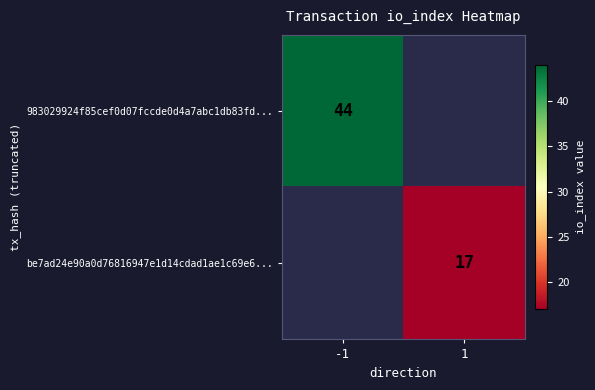

Is the value of be7ad24e90a0d76816947e1d14cdad1ae1c69e6... at 1 greater than the value of 983029924f85cef0d07fccde0d4a7abc1db83fd... at -1?

No